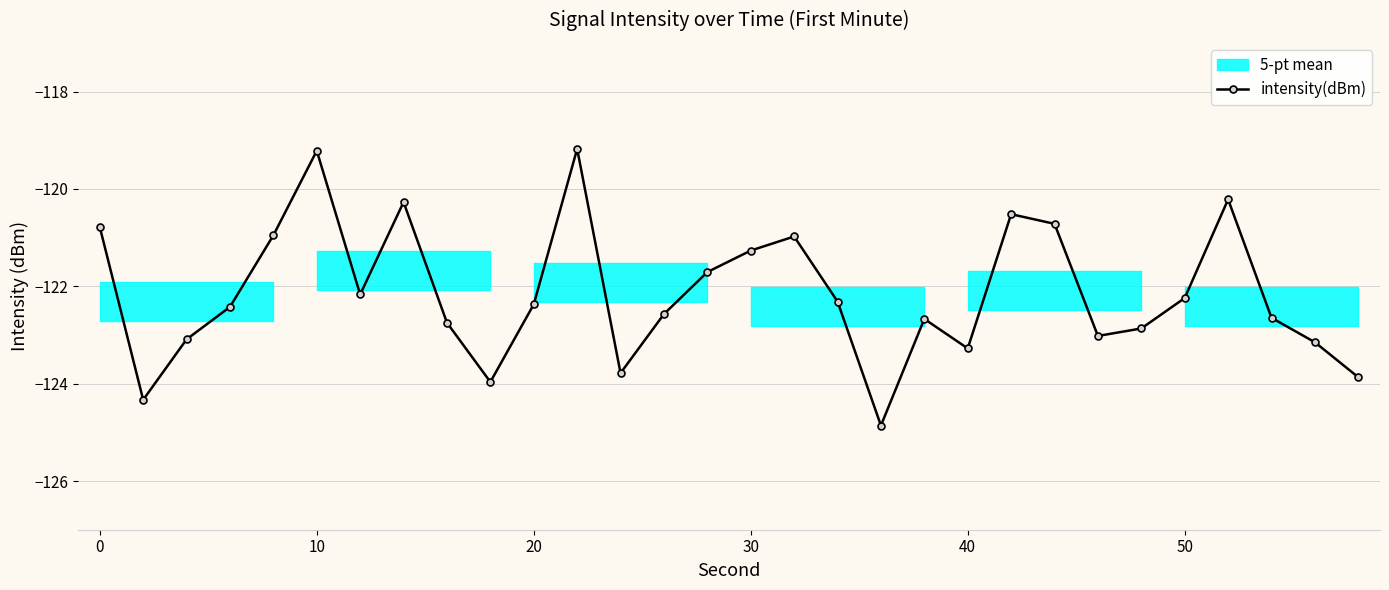

Does the chart display data point markers on the line(s)?

Yes